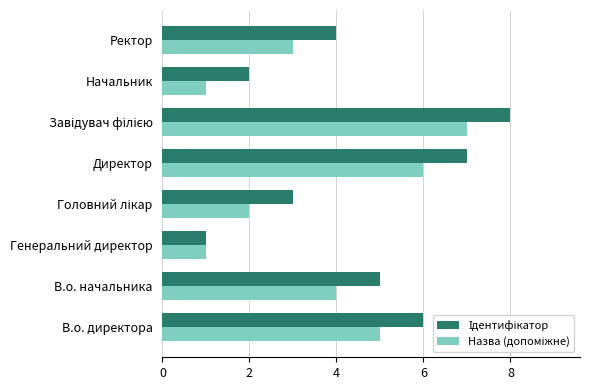

What is the total value across all series at В.о. директора?

11